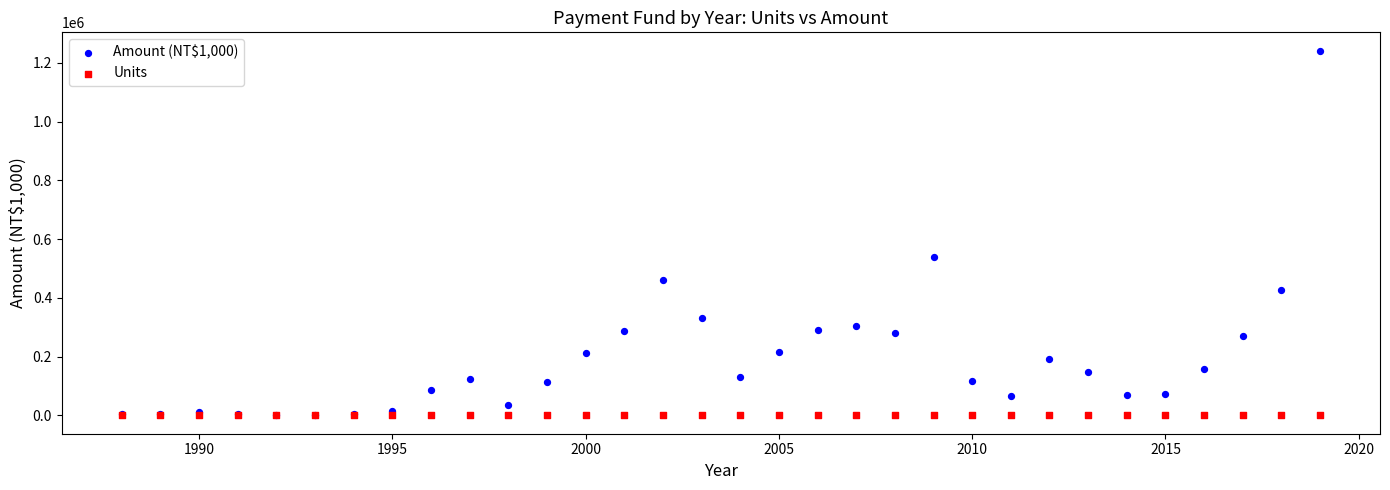

Across all series, what Y value is closest to 621027?

541009